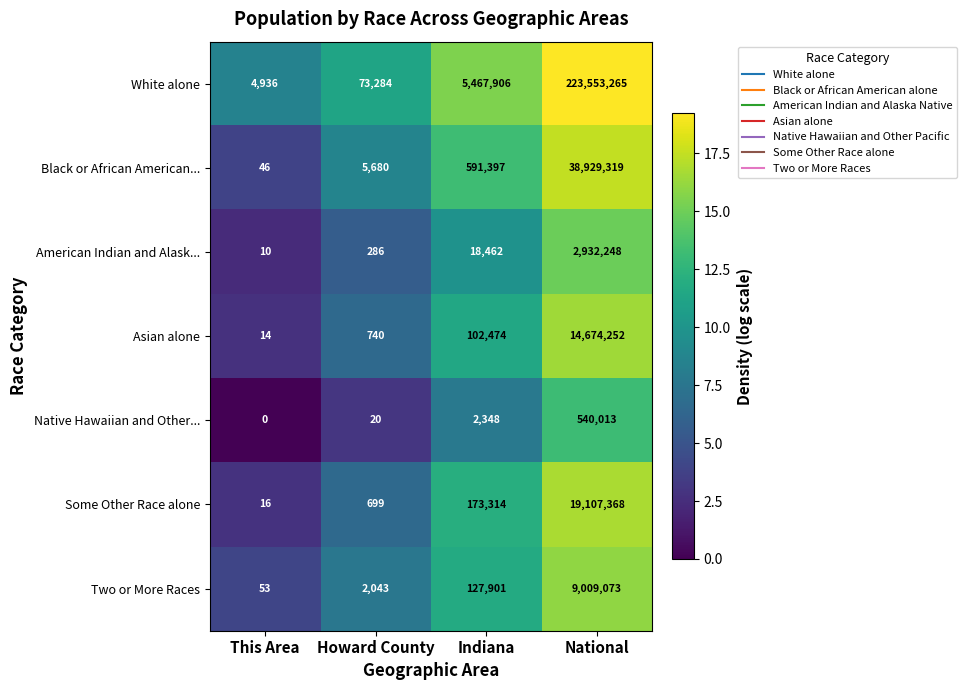

The Black or African American... series shows 187270 at Indiana. True or false?

False